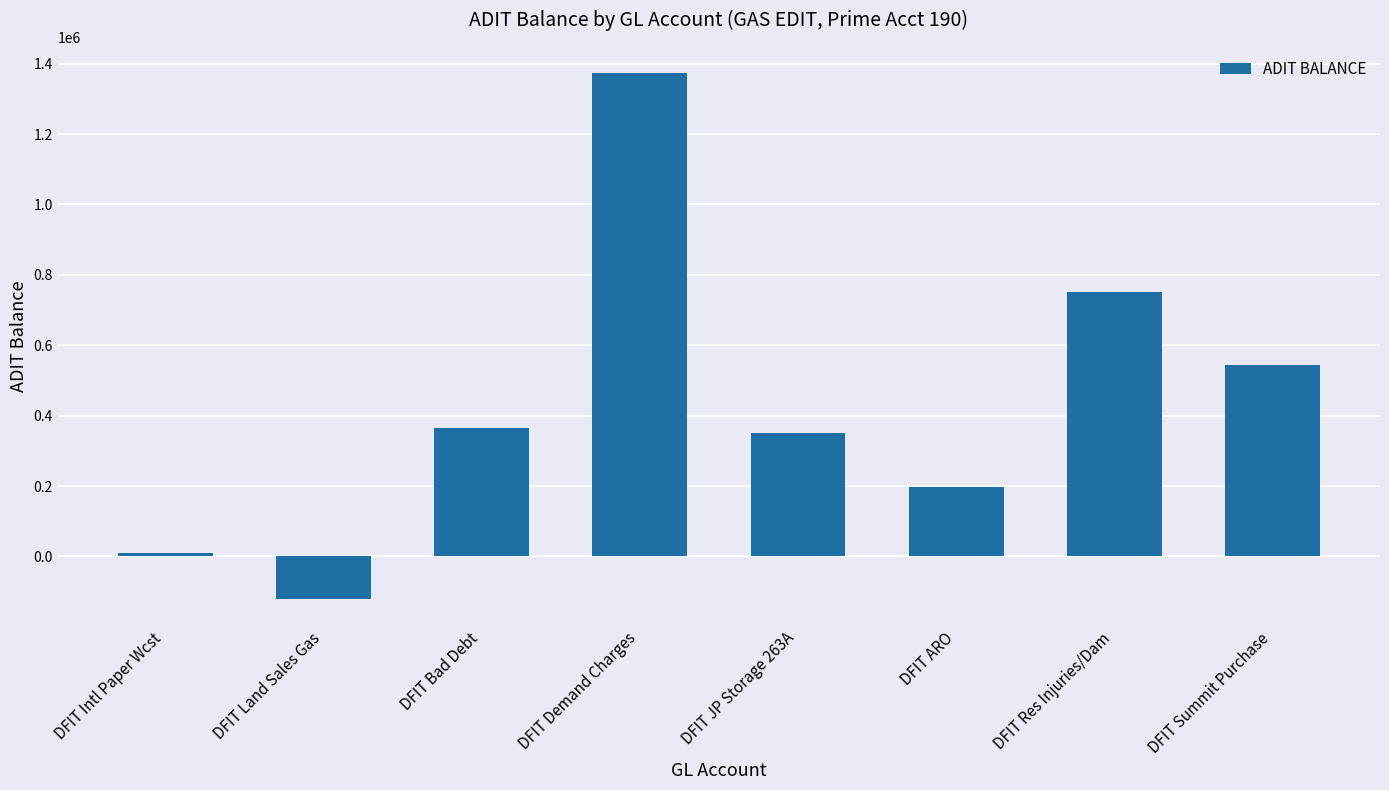

What is the sum of all values?

3469143